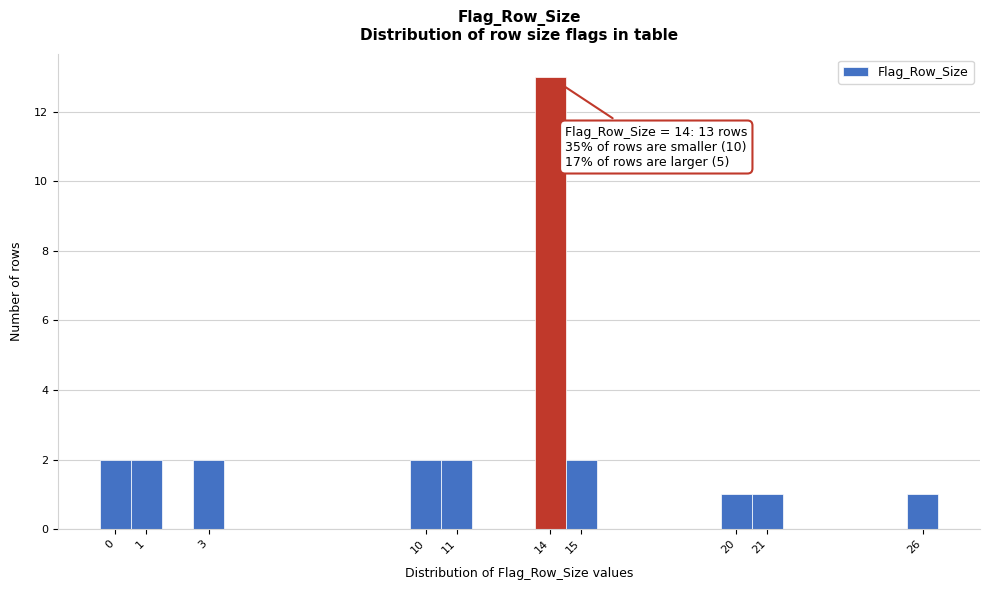

Which range on the x-axis has the tallest bar?

13.5 to 14.5